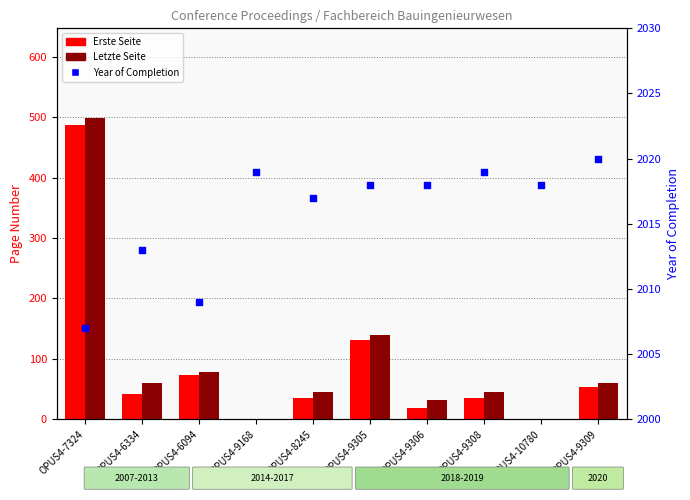

What is the total value across all series at OPUS4-8245?

2096